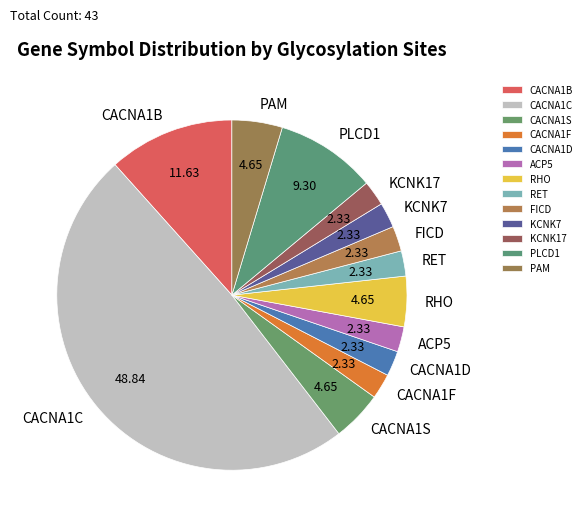

Between FICD and CACNA1B, which is larger?

CACNA1B